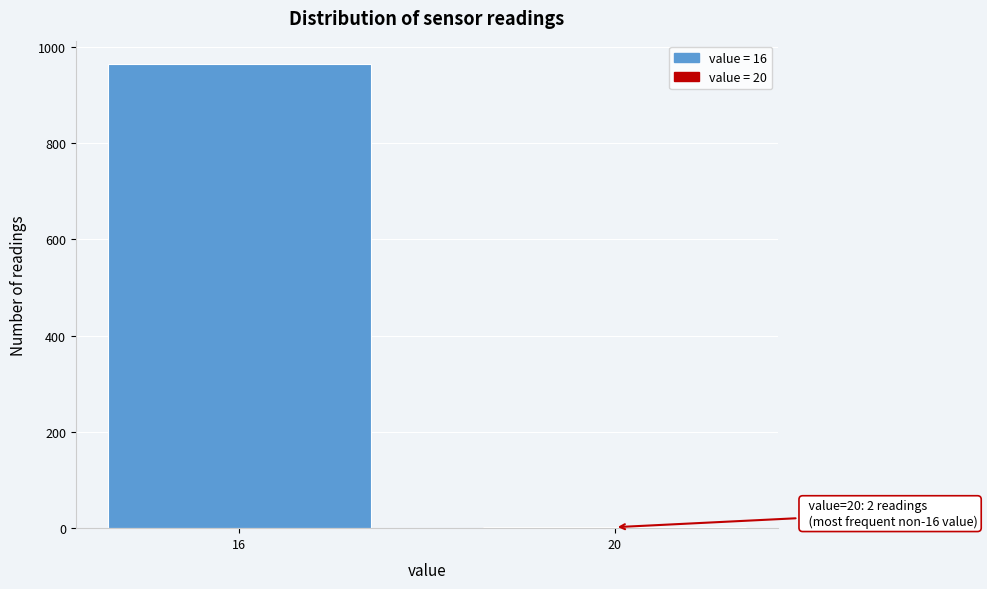

Reading right to left, transcribe all the data shown in this chart.

20=2	16=964